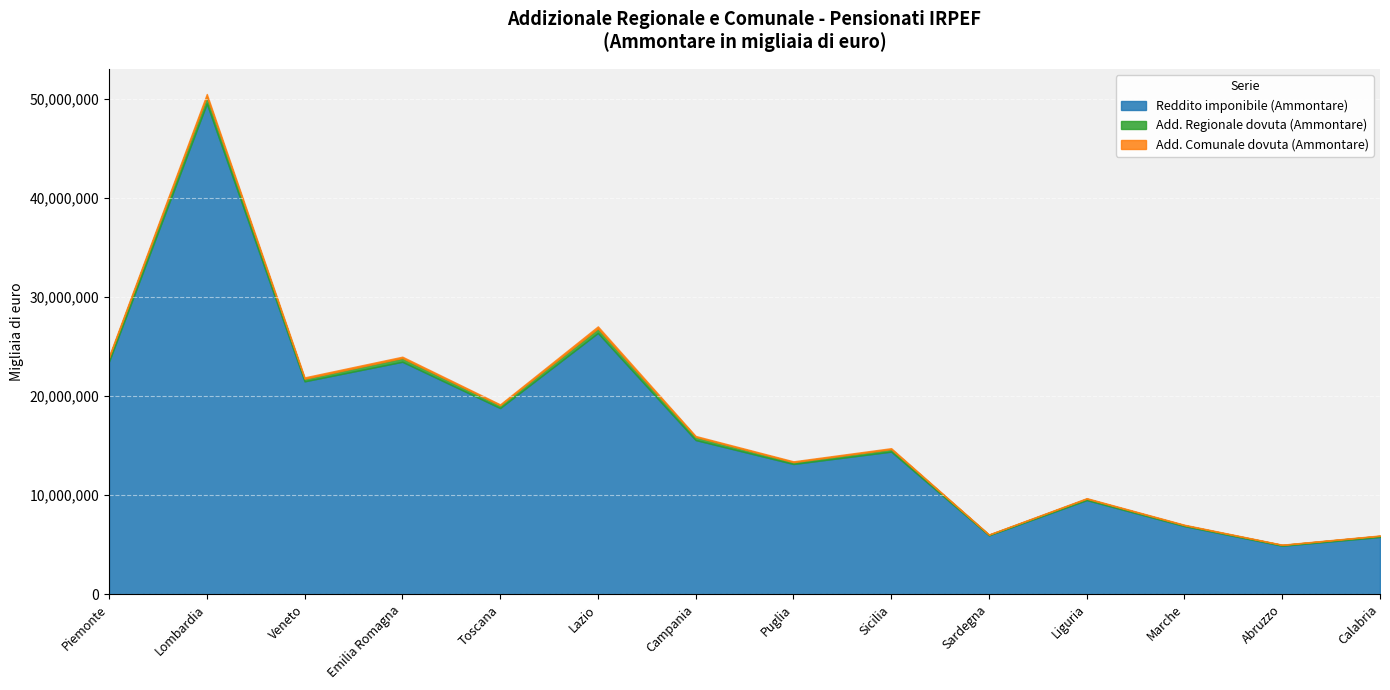

What is the sum of the Add. Comunale dovuta (Ammontare) values at Puglia and Piemonte?

230836